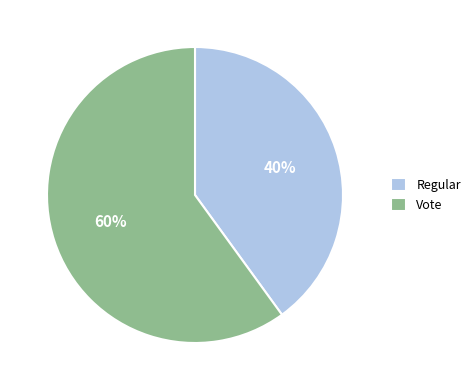

Is there a majority slice in this chart?

Yes